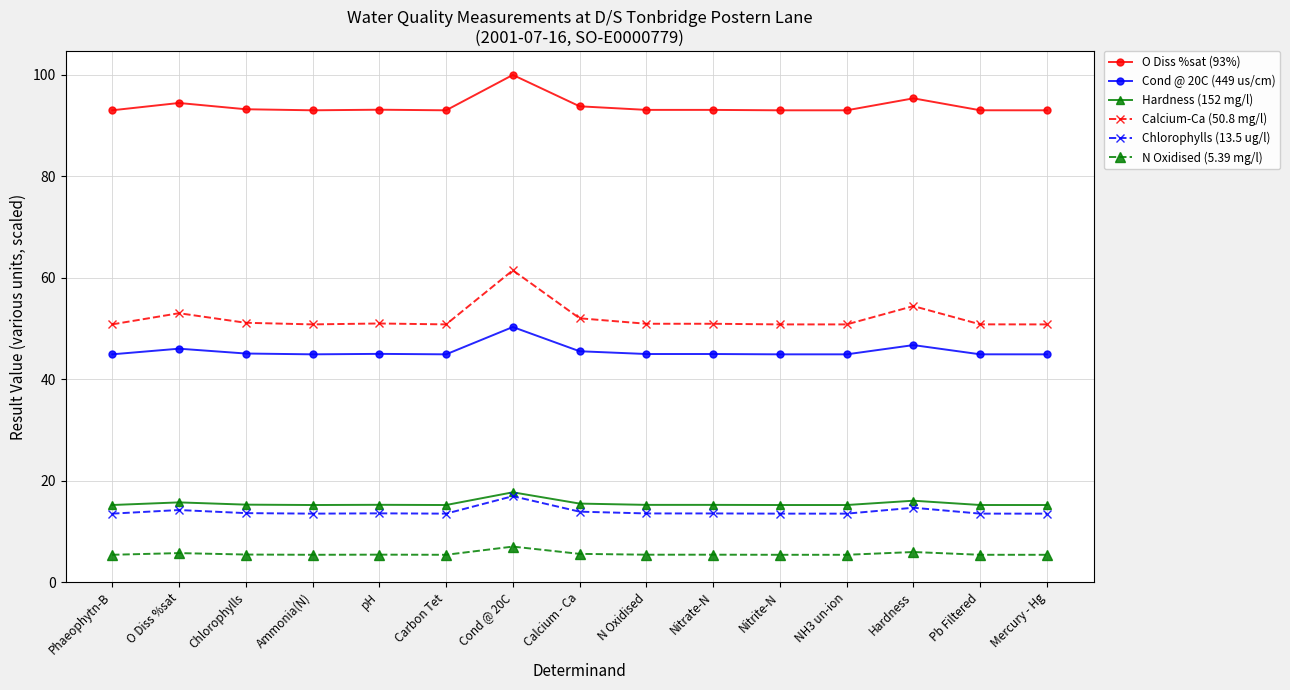

Rank the series at pH from lowest to highest value.

N Oxidised (5.39 mg/l), Chlorophylls (13.5 ug/l), Hardness (152 mg/l), Cond @ 20C (449 us/cm), Calcium-Ca (50.8 mg/l), O Diss %sat (93%)